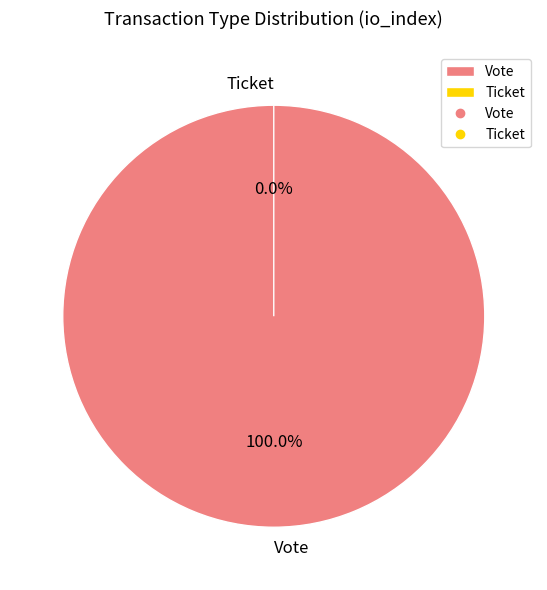

The Ticket slice represents 0% of the pie. True or false?

True